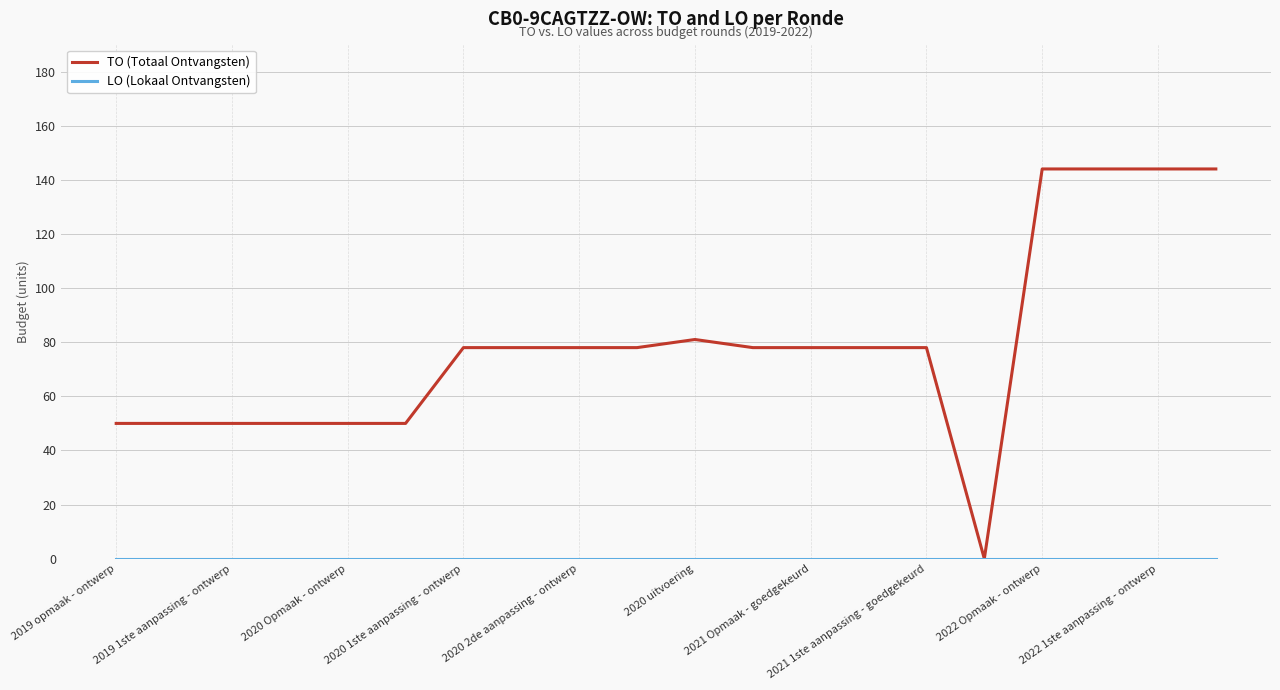

Which series has the widest spread of values?

TO (Totaal Ontvangsten)